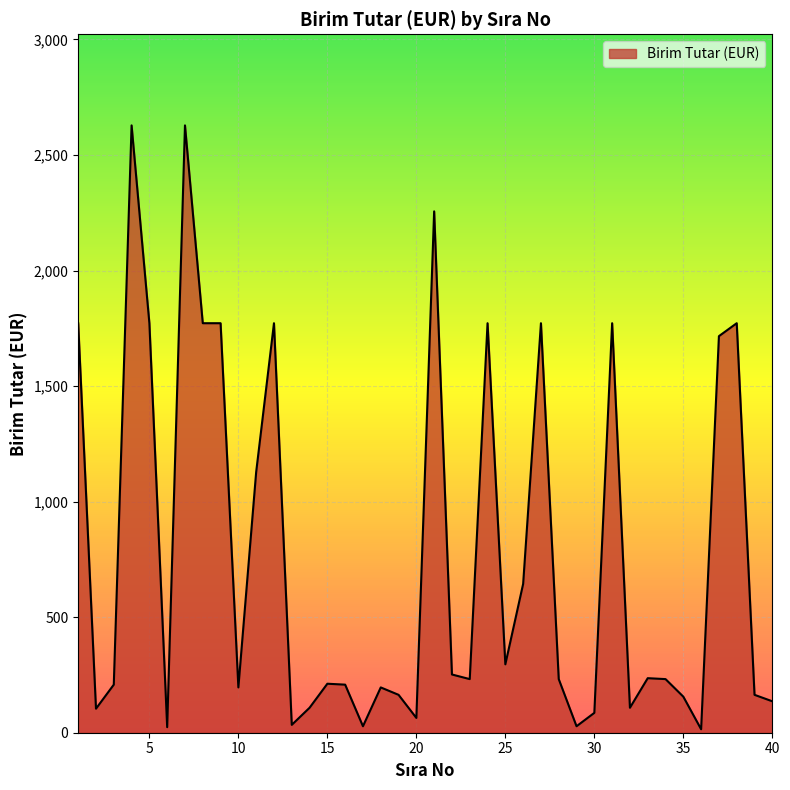

What is the difference between the maximum and minimum values?

2613